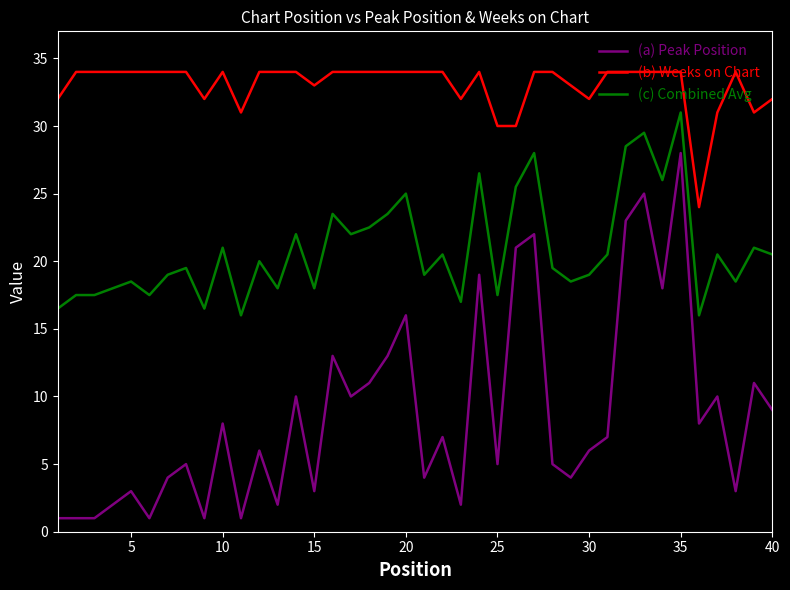

True or false: (b) Weeks on Chart and (c) Combined Avg cross at least once.

False